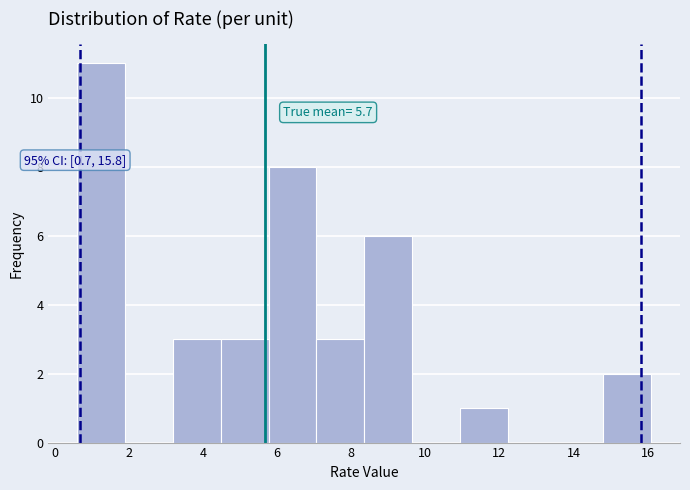

Which range on the x-axis has the tallest bar?

0.6 to 1.8